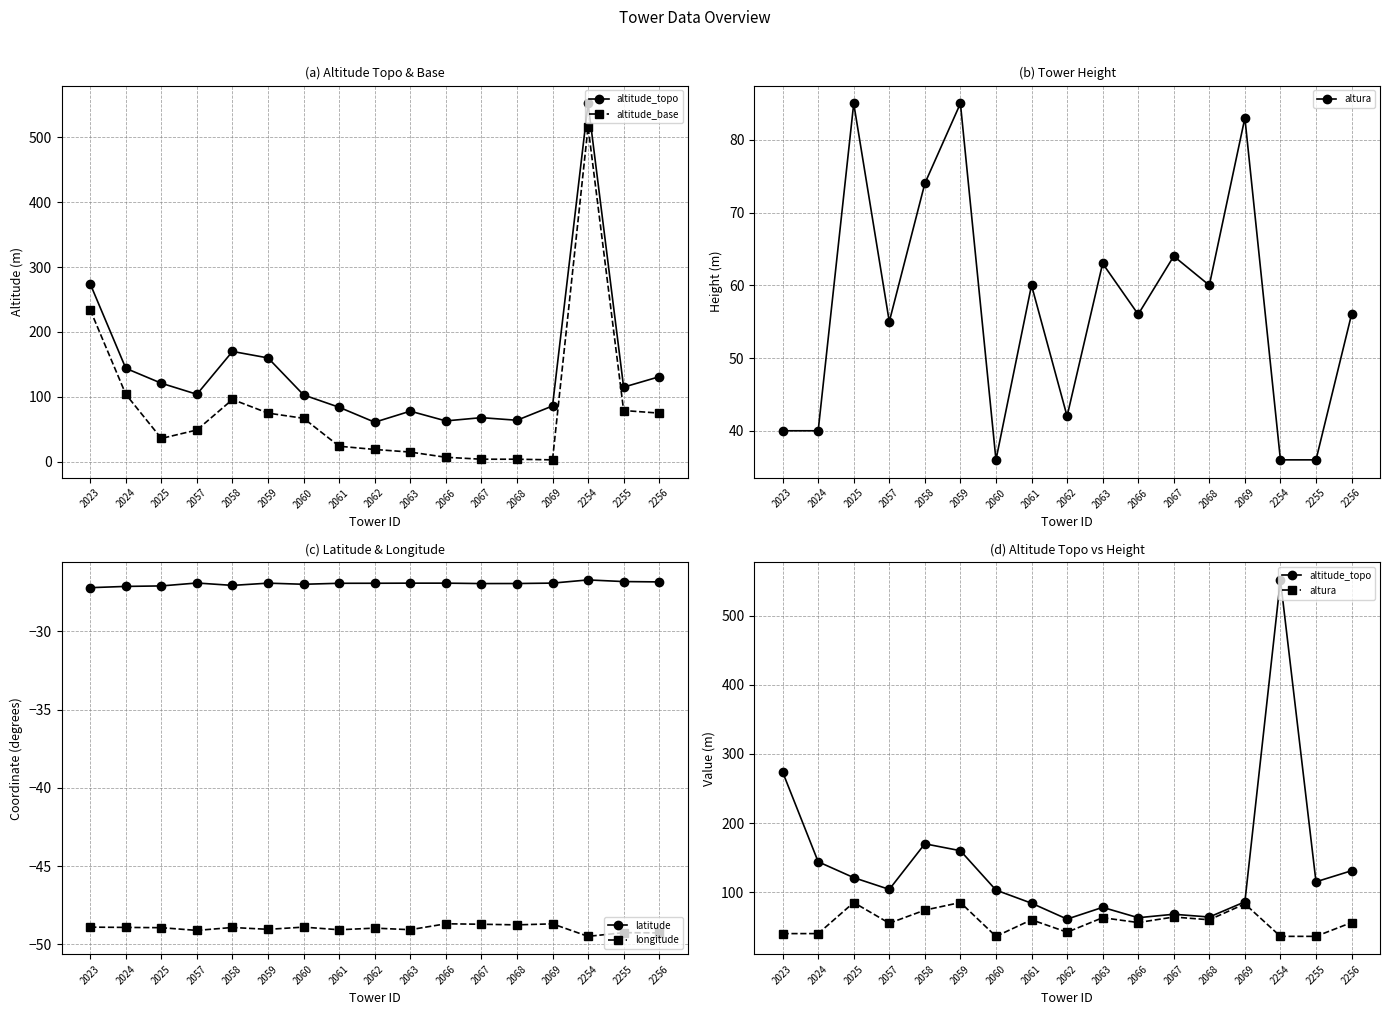

Where is the first local minimum for latitude?

2058